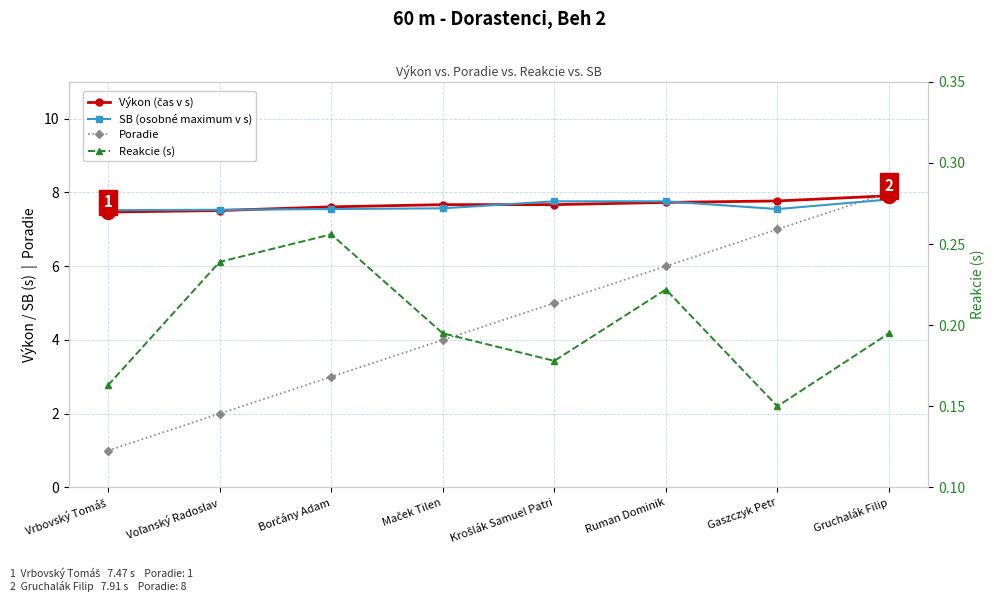

What is the sum of all Poradie values?

36.0